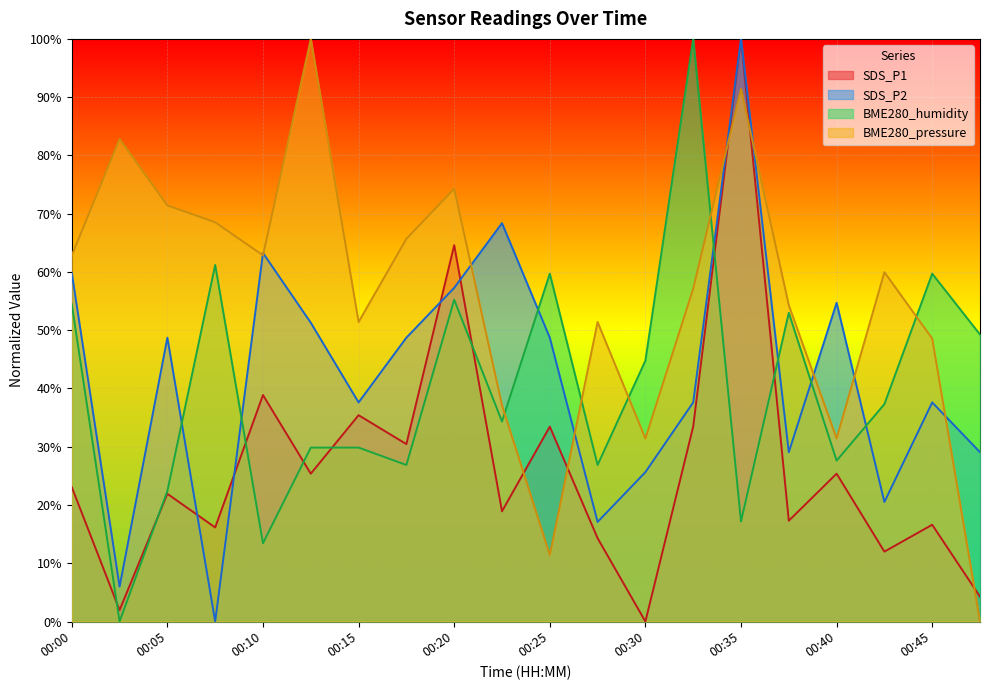

True or false: BME280_pressure and SDS_P1 cross at least once.

True